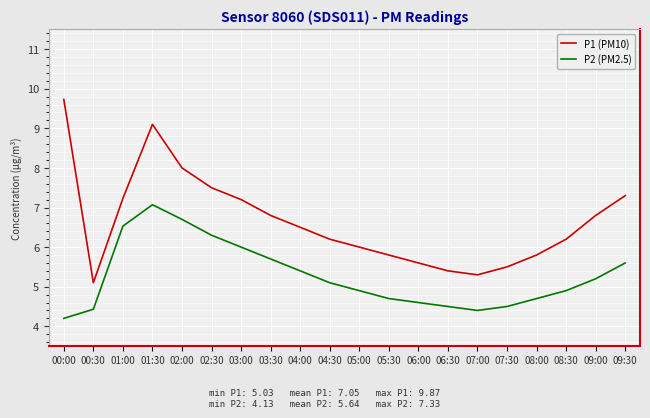

Which category has the highest value across all series?

00:00